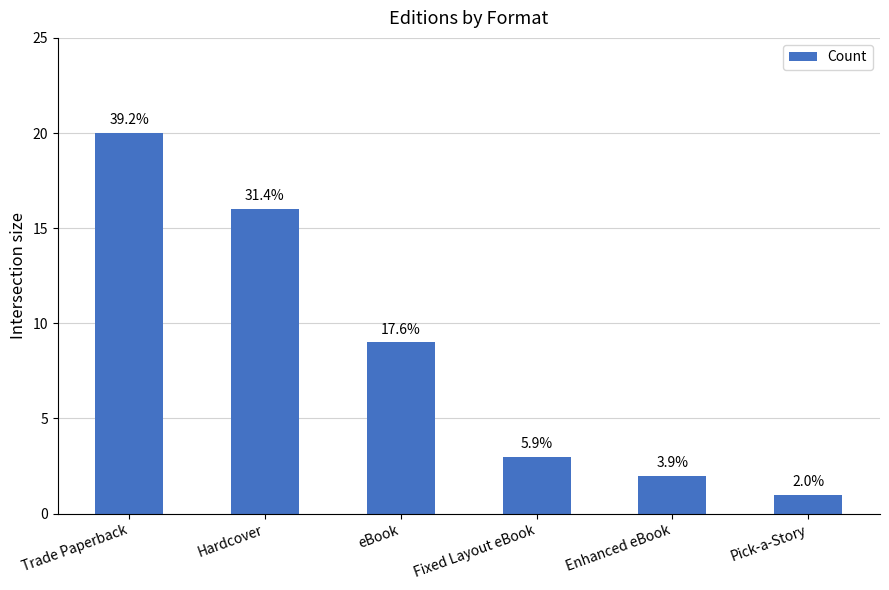

How many bars are there in total?

6